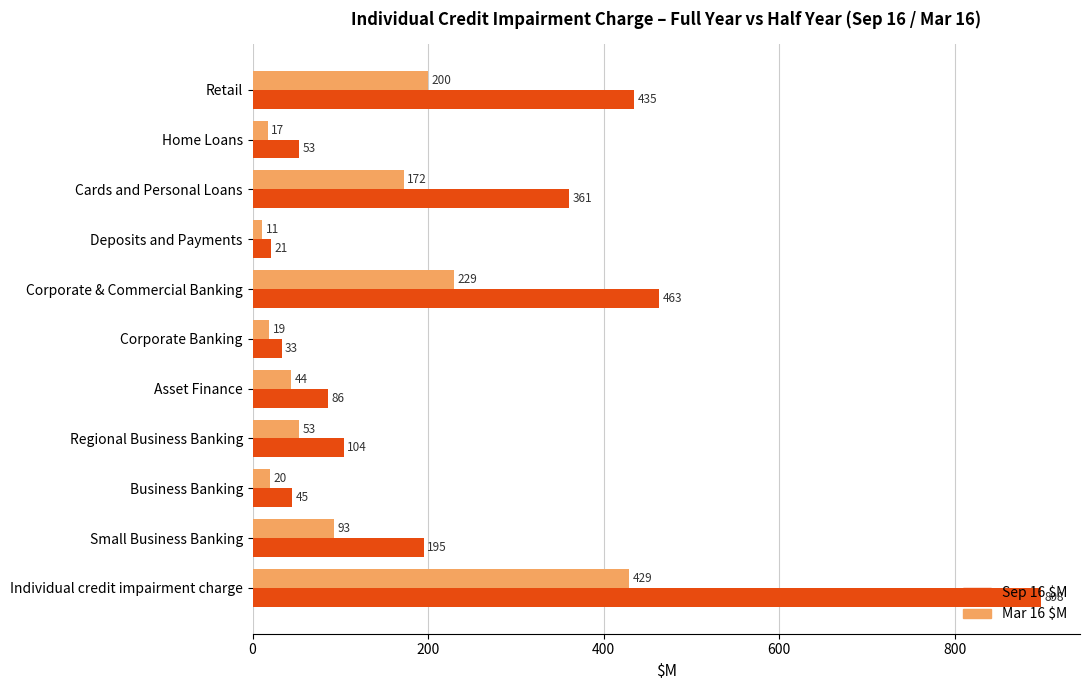

Which series has the widest spread of values?

Sep 16 $M